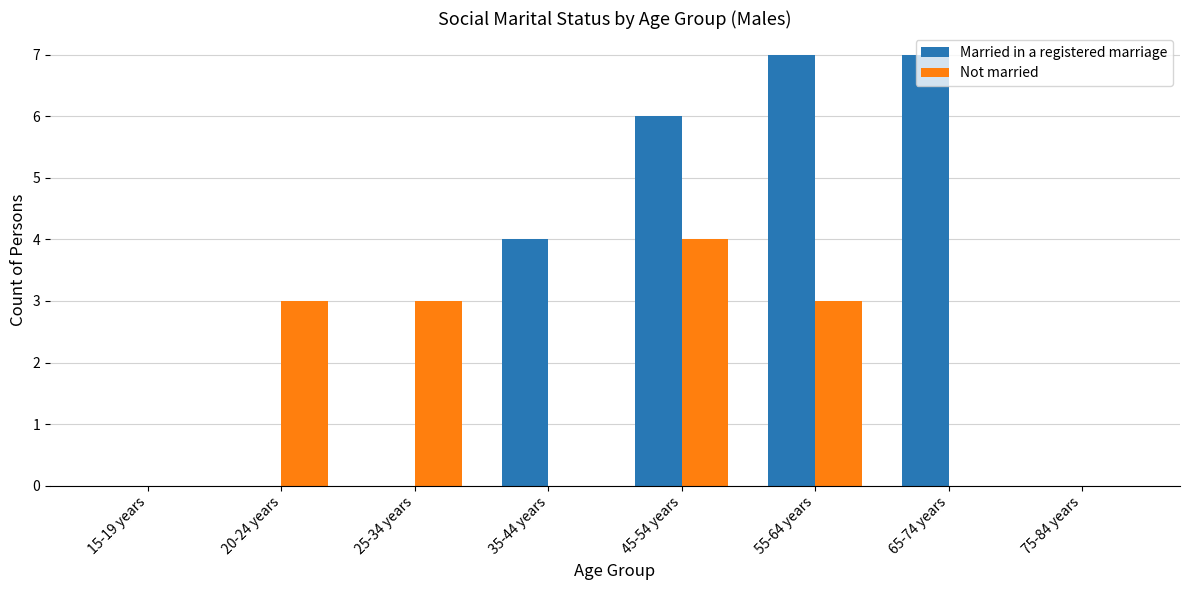

What is the total value across all series at 45-54 years?

10